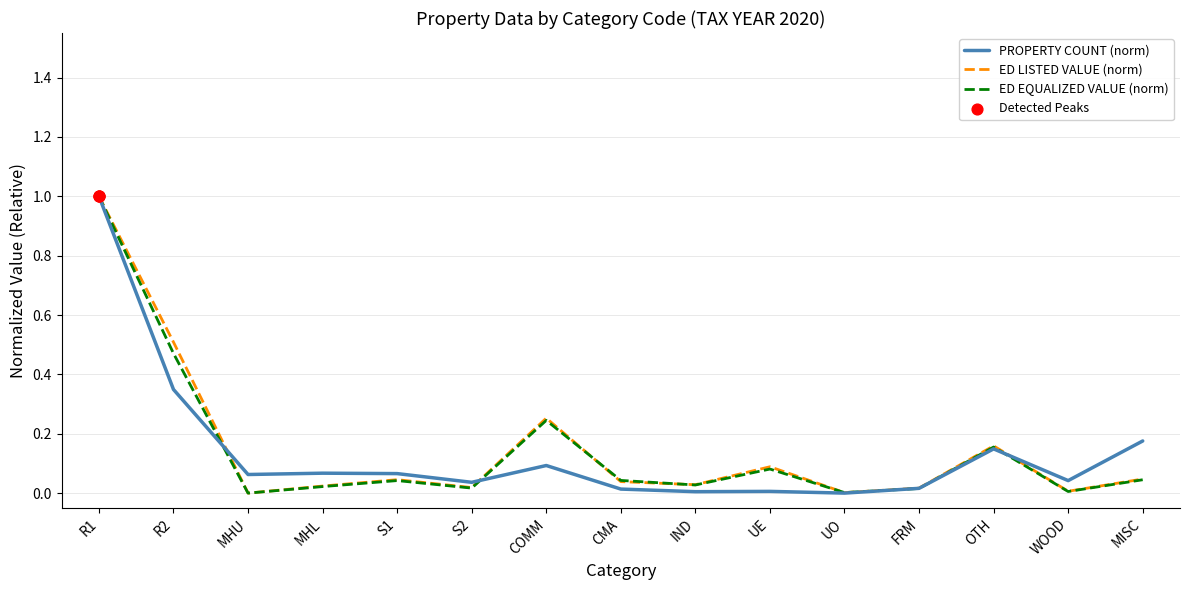

What is the total value across all series at R1?

3.0